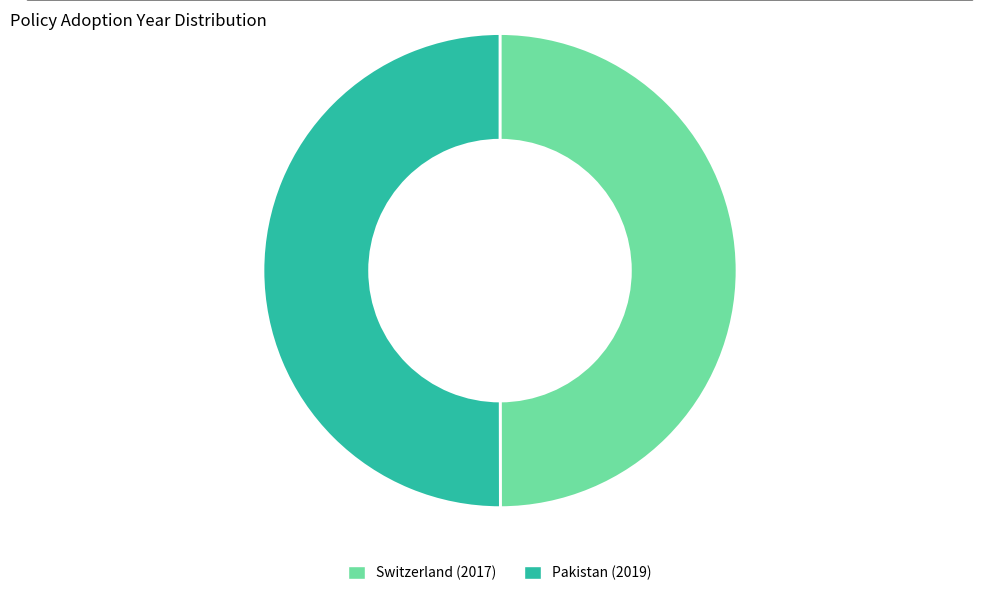

How many segments does this pie chart have?

2